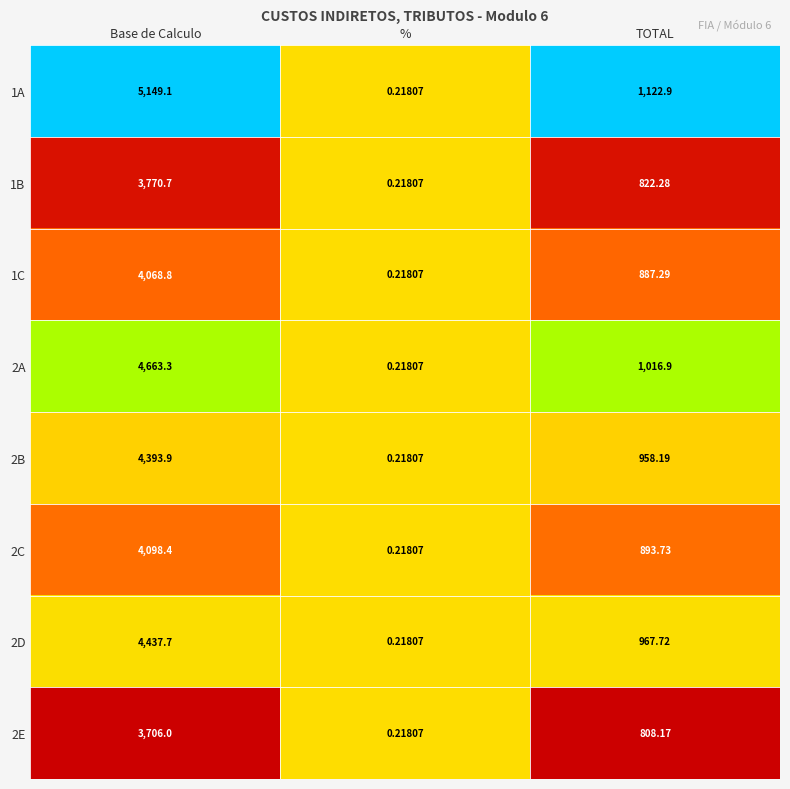

Which category has the highest value across all series?

Base de Calculo